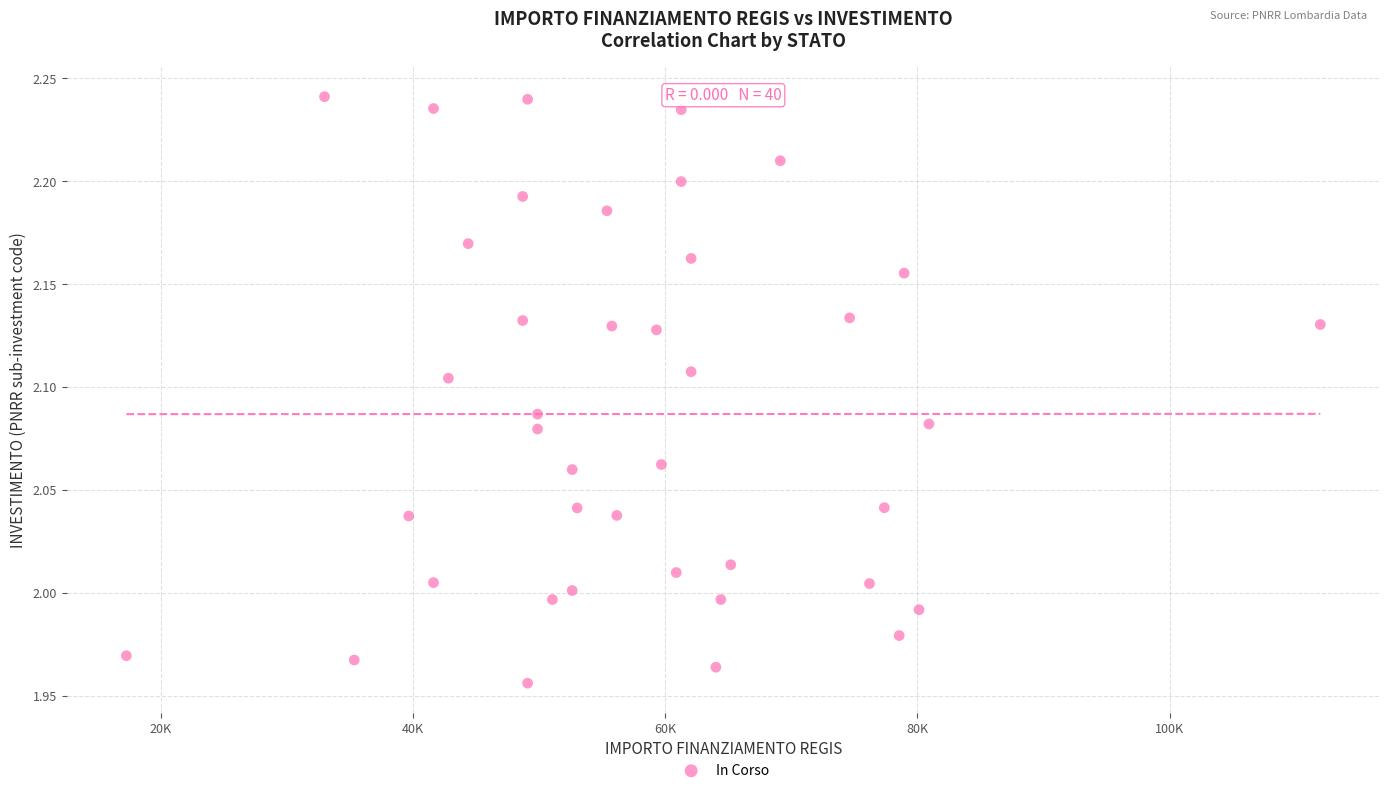

What is the range of X values (max minus min)?

94665.7